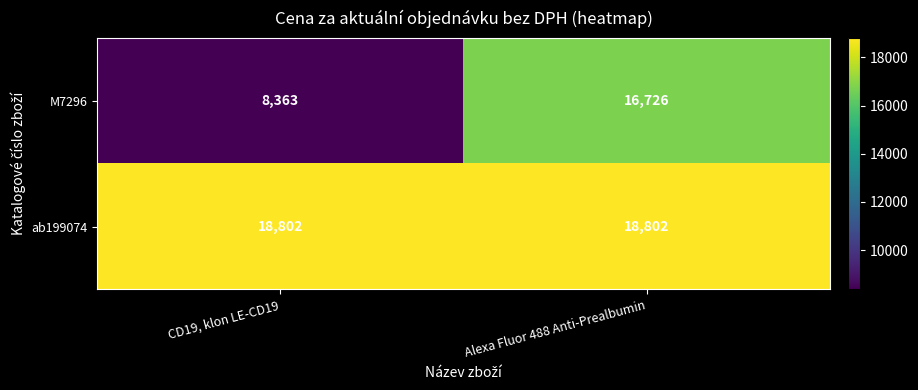

Reading left to right, what are all the values shown in this chart?

M7296: CD19, klon LE-CD19=8363	Alexa Fluor 488 Anti-Prealbumin=16726
ab199074: CD19, klon LE-CD19=18802	Alexa Fluor 488 Anti-Prealbumin=18802